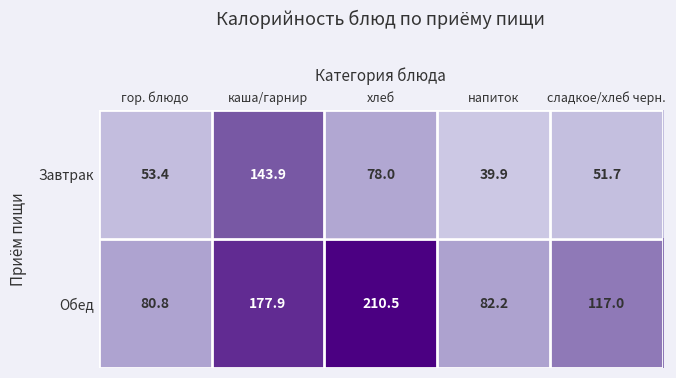

Is it true that Завтрак equals 78.0 at хлеб?

True